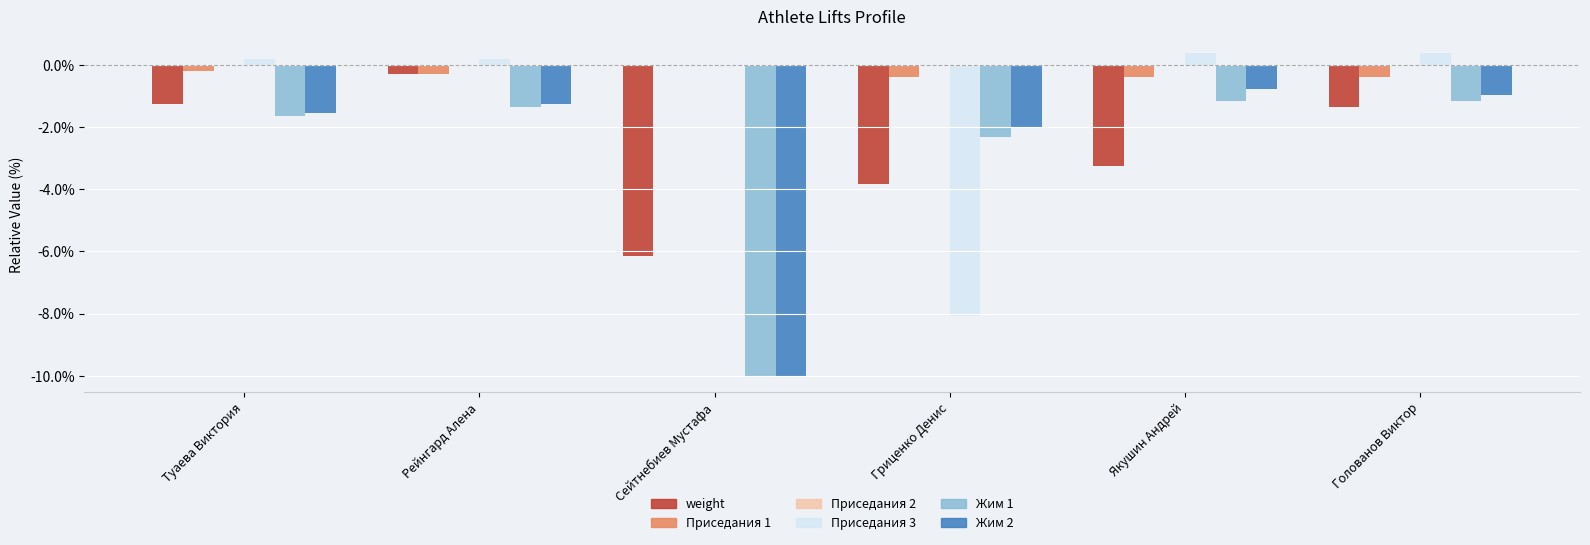

How many groups of bars are there?

6